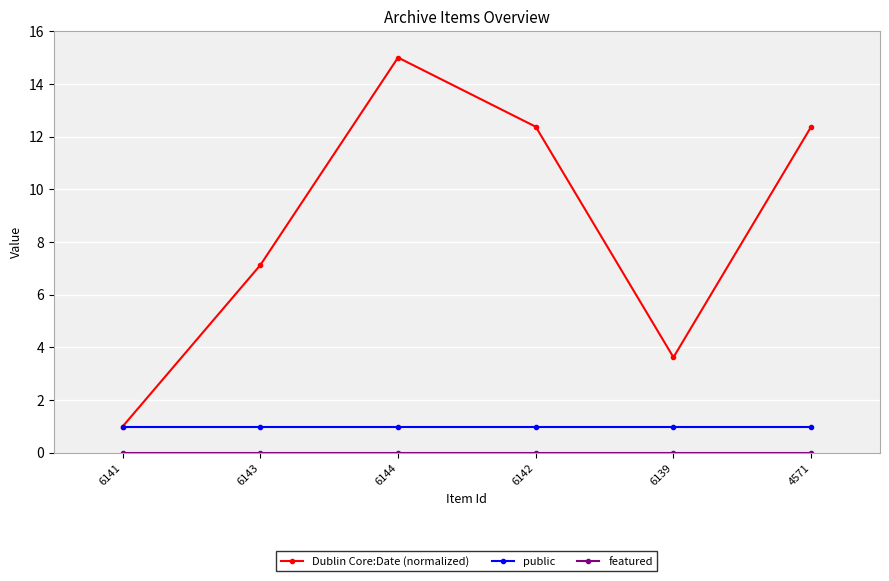

Count the number of categories in the chart.

6